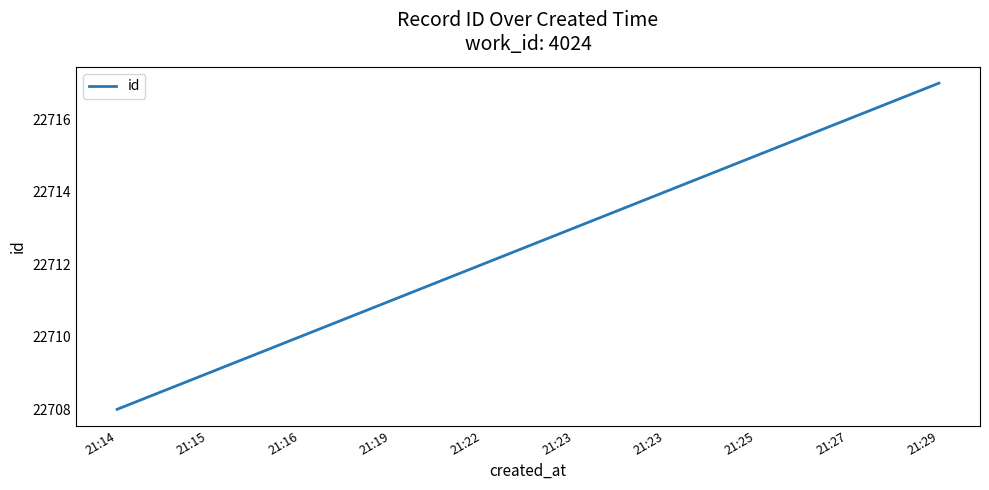

Rank the categories by value from highest to lowest.

21:29, 21:27, 21:25, 21:23, 21:23, 21:22, 21:19, 21:16, 21:15, 21:14